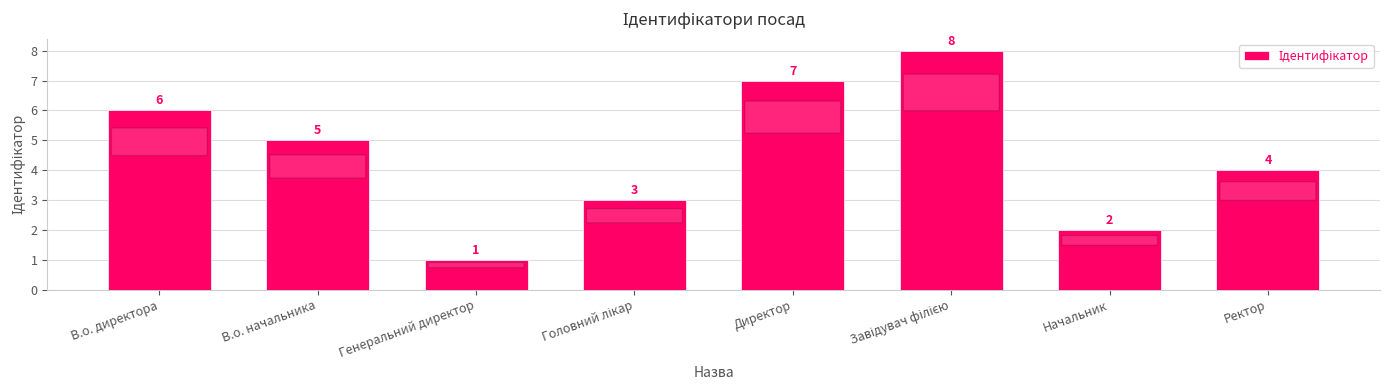

What is the label of the 2nd bar from the right?

Начальник